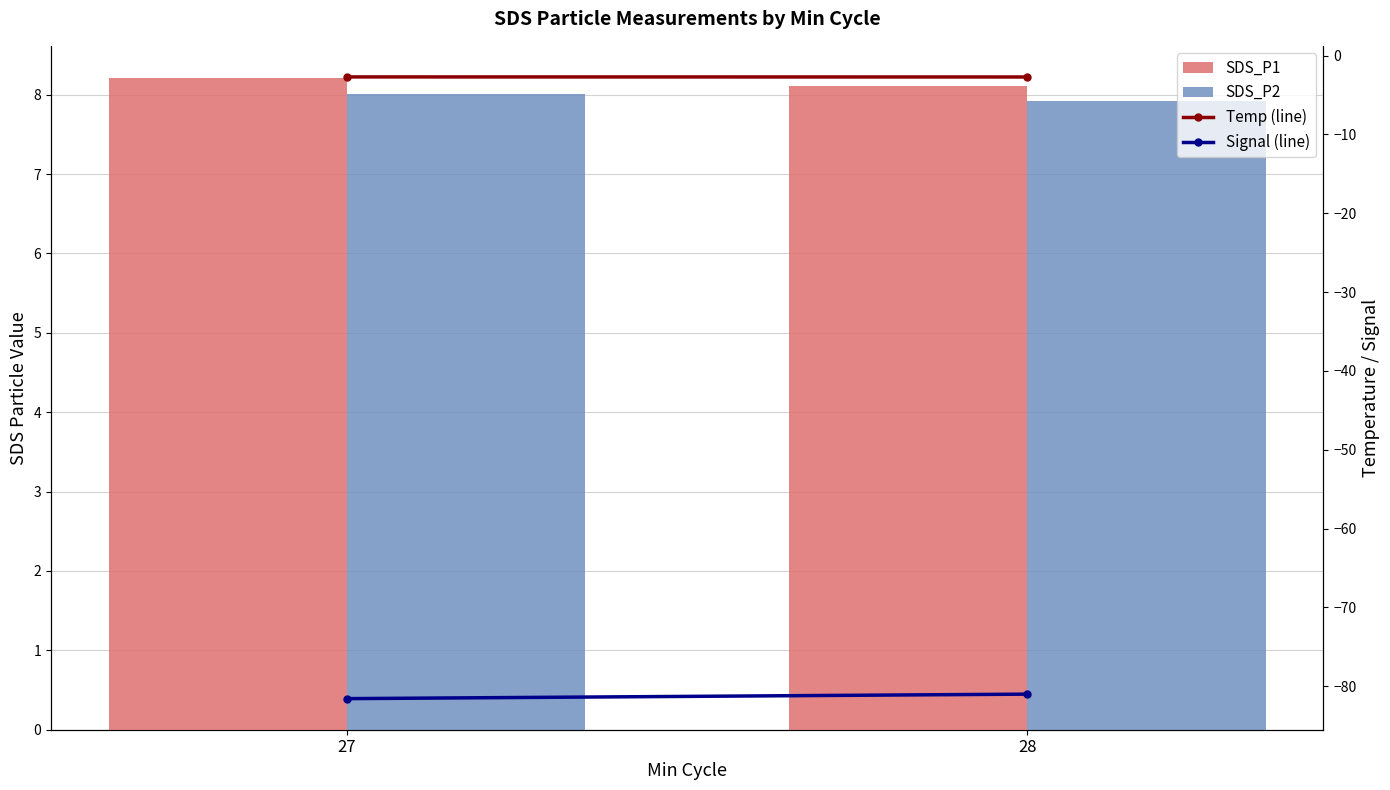

What is the approximate value of SDS_P2 at 27?

8.0